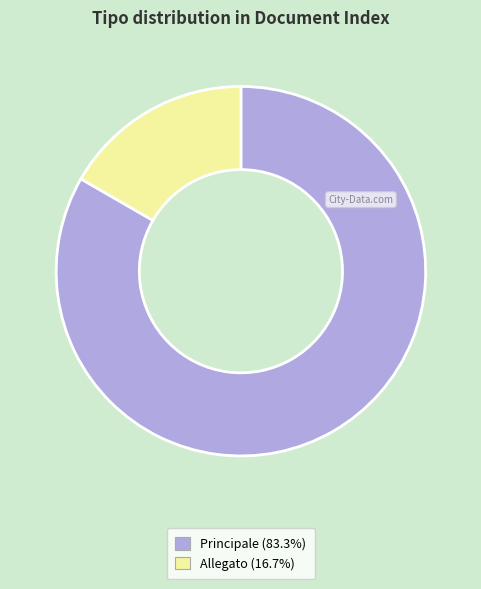

How many slices are in this pie chart?

2